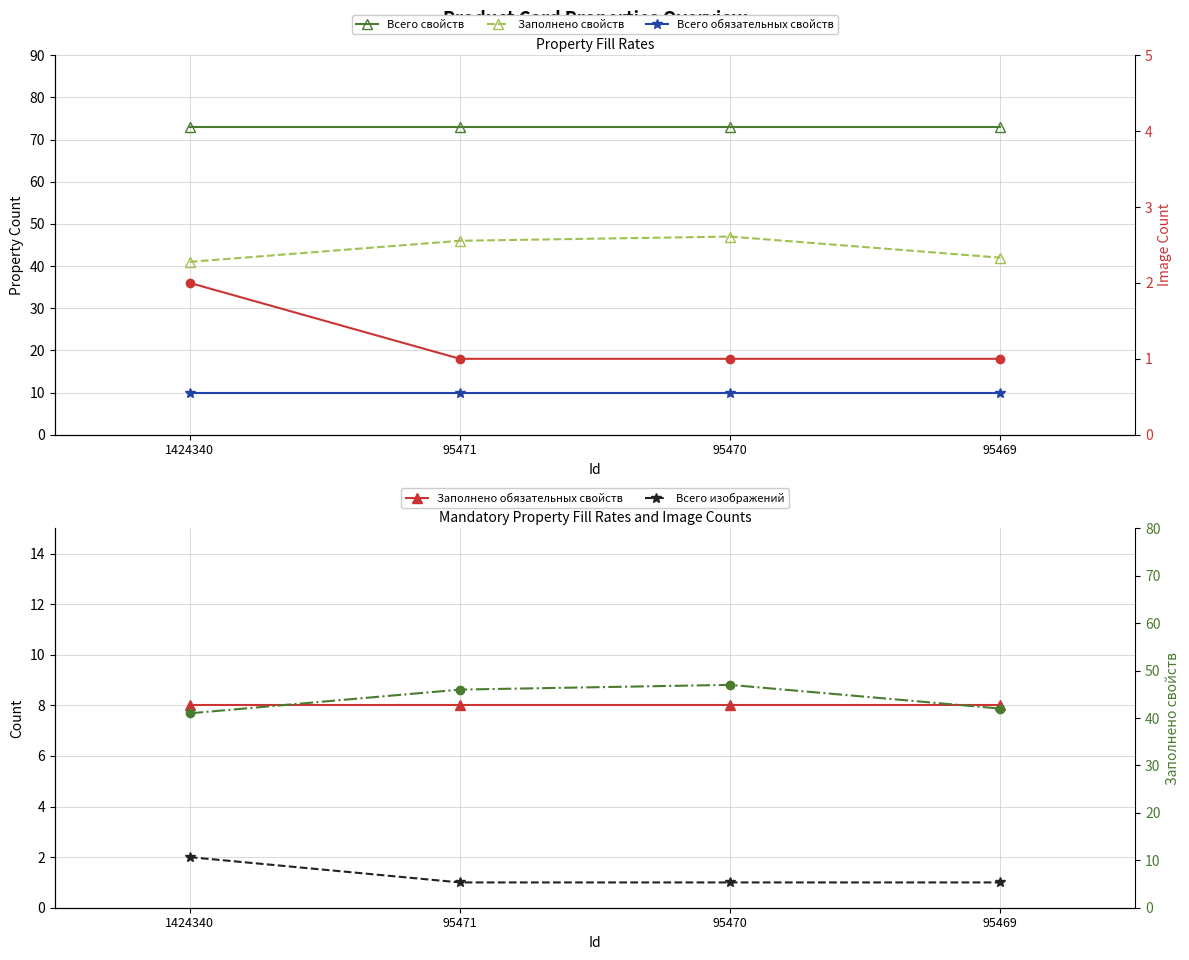

The Всего обязательных свойств series shows 3 at 1424340. True or false?

False